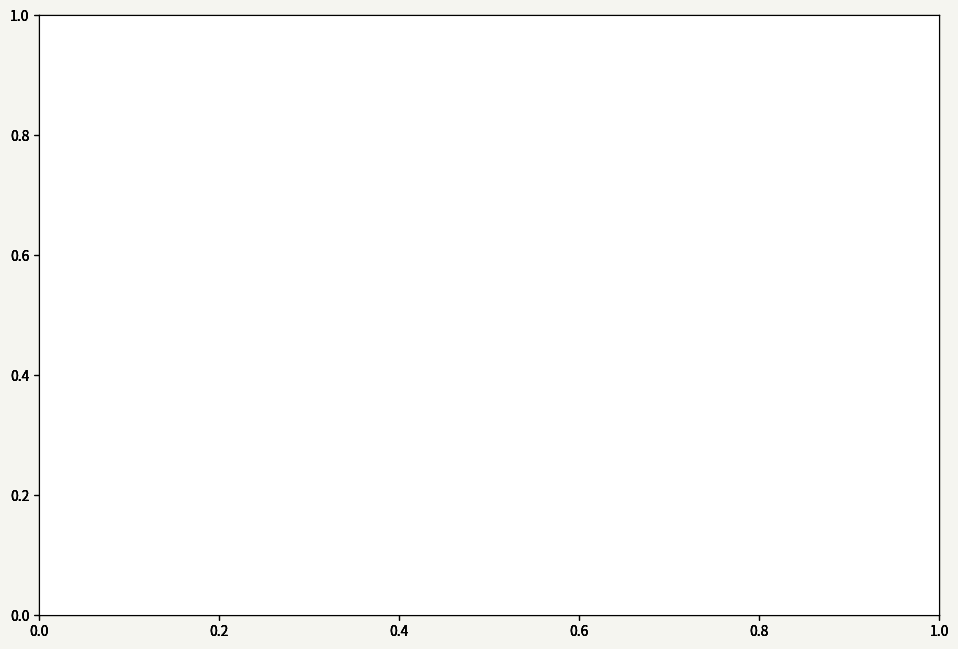

What is the largest slice in the pie chart?

SMP N 33 BANDAR LAMPUNG